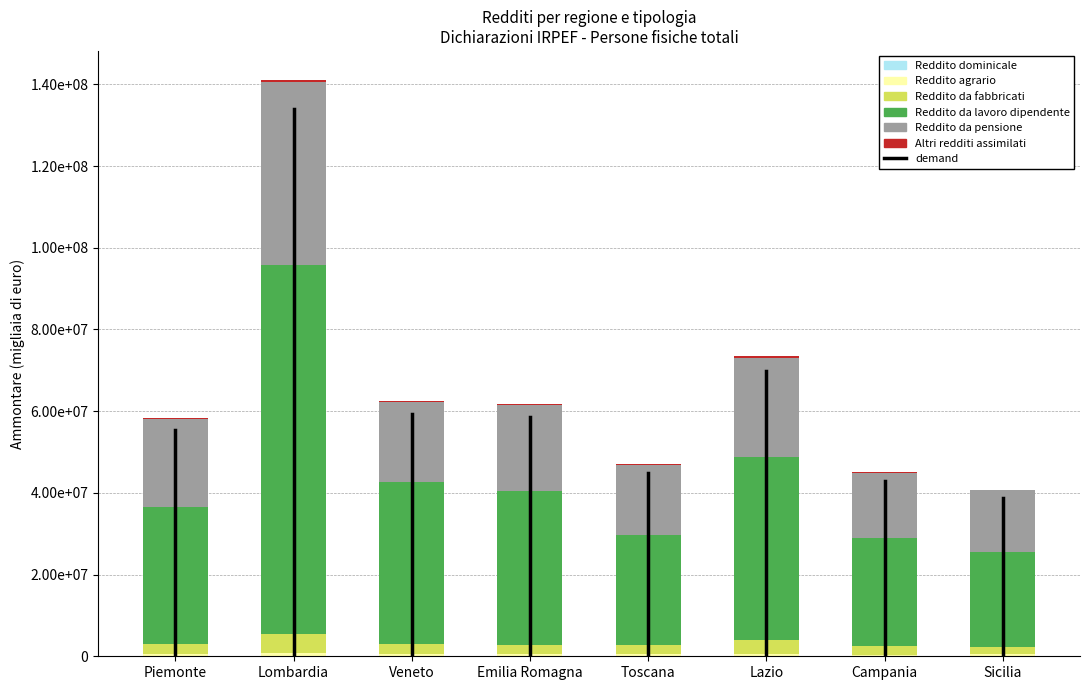

Rank the categories by Altri redditi assimilati value from lowest to highest.

Sicilia, Toscana, Campania, Piemonte, Emilia Romagna, Veneto, Lazio, Lombardia